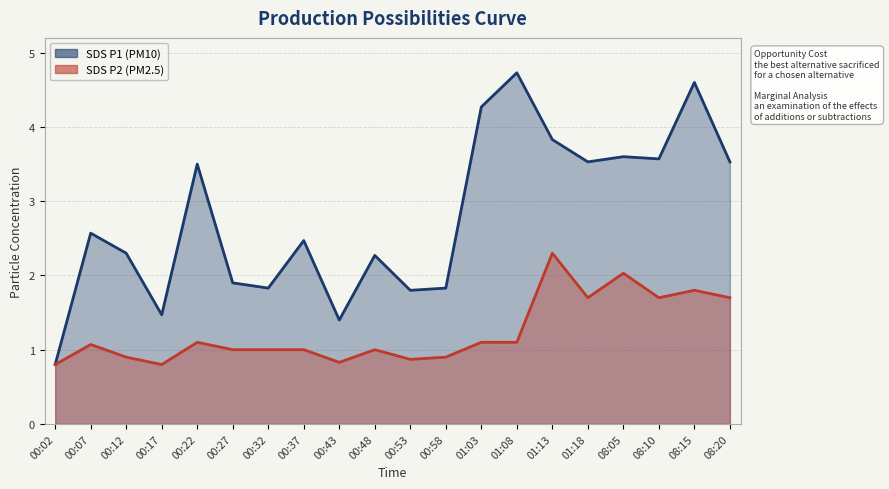

Reading left to right, transcribe all the data shown in this chart.

SDS_P1: 0.8	2.6	2.3	1.5	3.5	1.9	1.8	2.5	1.4	2.3	1.8	1.8	4.3	4.7	3.8	3.5	3.6	3.6	4.6	3.5
SDS_P2: 0.8	1.1	0.9	0.8	1.1	1.0	1.0	1.0	0.8	1.0	0.9	0.9	1.1	1.1	2.3	1.7	2.0	1.7	1.8	1.7